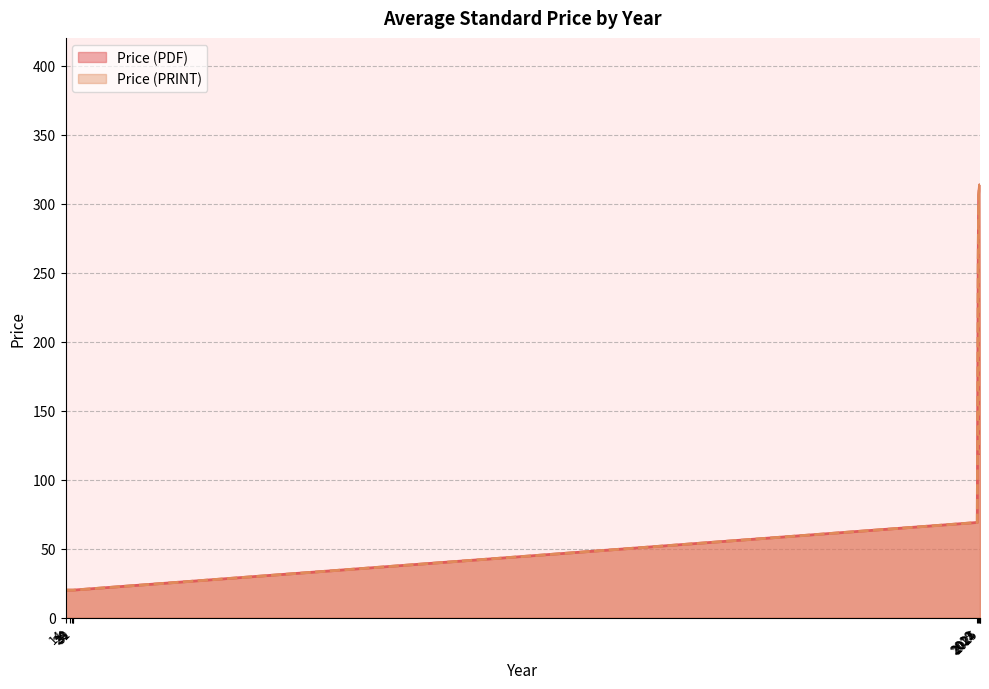

List the labels in order of Price (PRINT) value, smallest first.

2025, 14, 14, 28, 24, 14, 31, 30, 2025, 2025, 2019, 2025, 2025, 2025, 2025, 2025, 2025, 2025, 2025, 2025, 2025, 2025, 2025, 2025, 2025, 2025, 2025, 2025, 2025, 2025, 2025, 2025, 2025, 2025, 2024, 2021, 2022, 2024, 2024, 2024